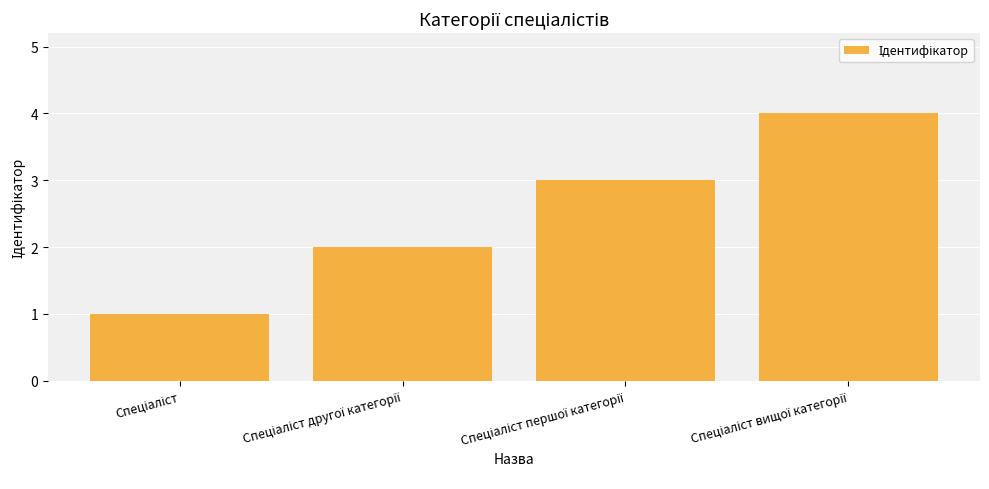

What is the sum of all values?

10